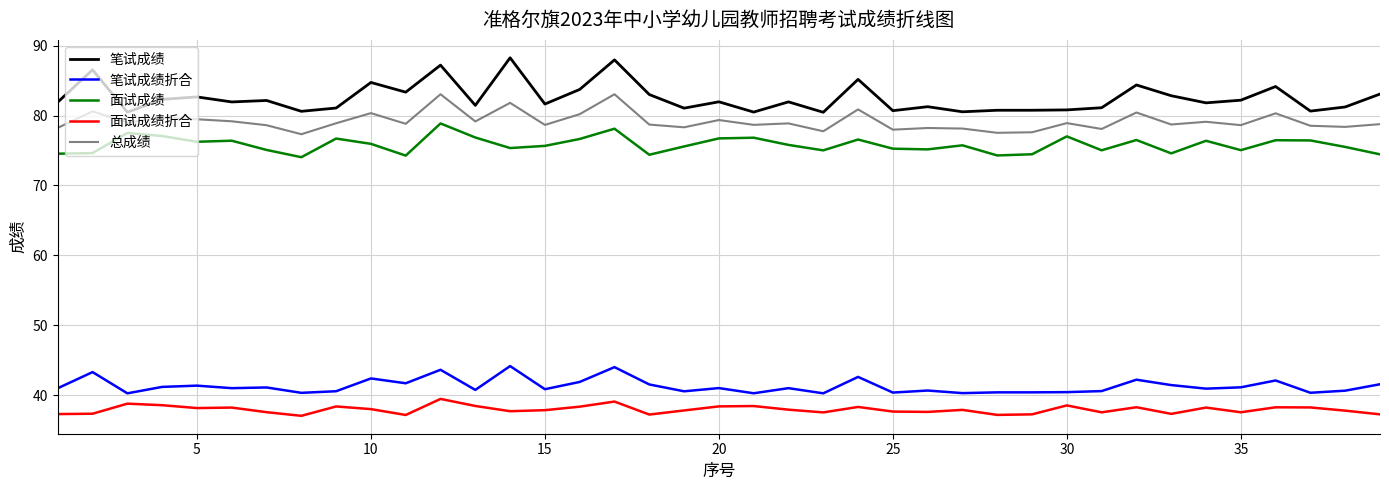

What is the maximum value for 面试成绩?

78.9